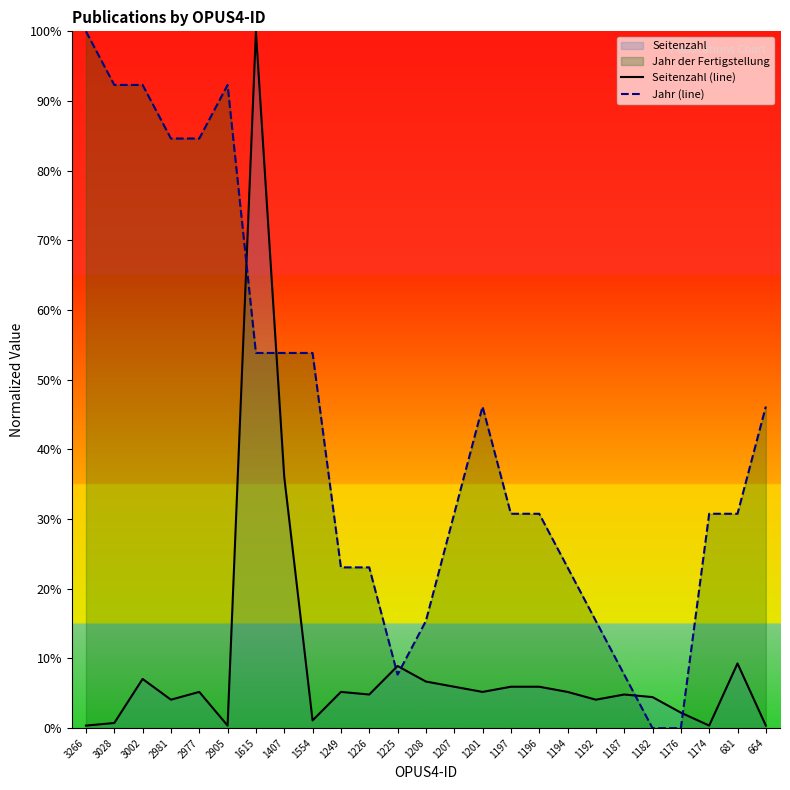

Where is Seitenzahl (line) nearest to the value 50?

1407